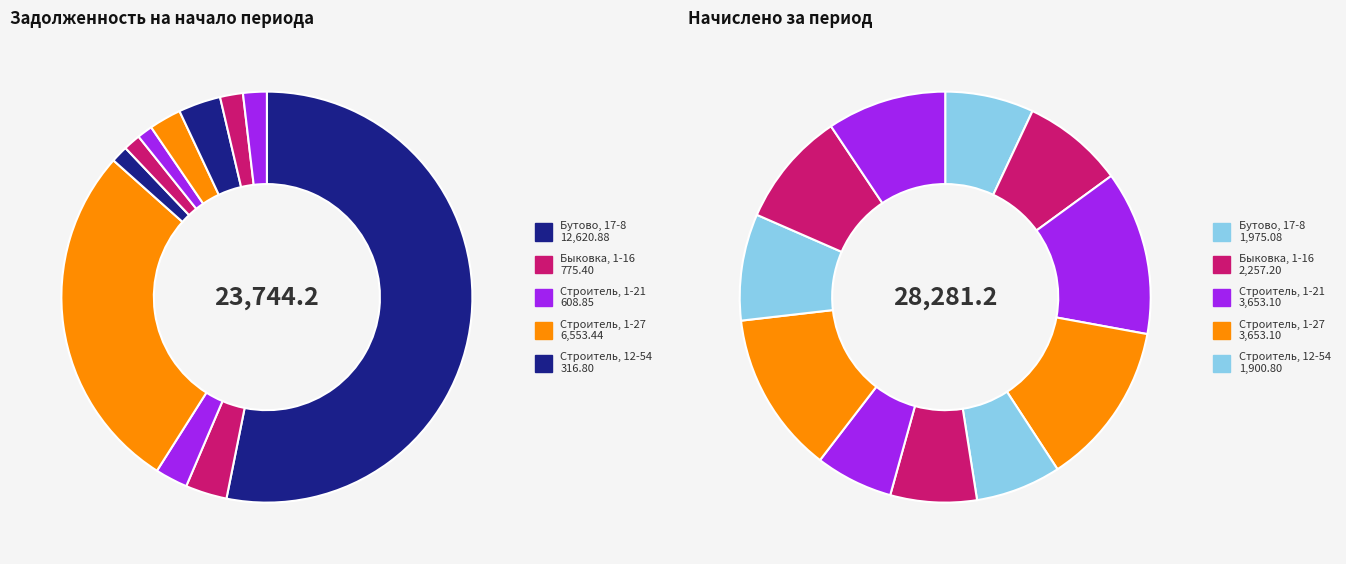

How much of the chart is everything except Строитель, 1-27?

72.4%